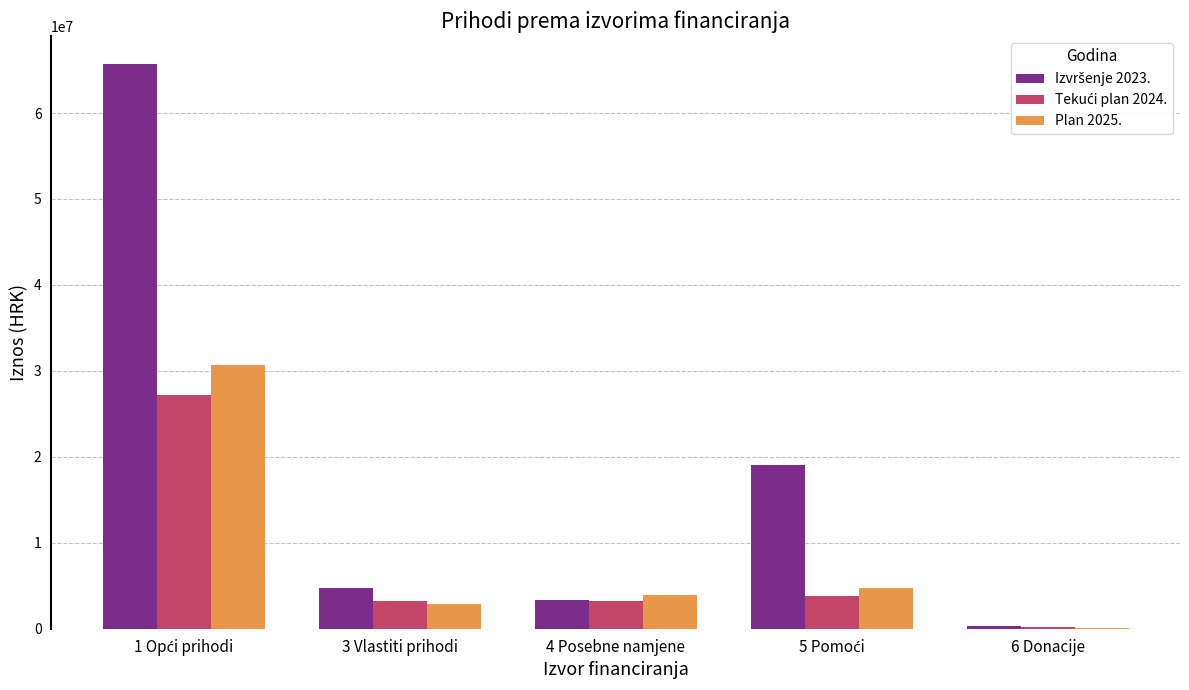

The value of Plan 2025. at 4 Posebne namjene is 4000000.0. True or false?

True